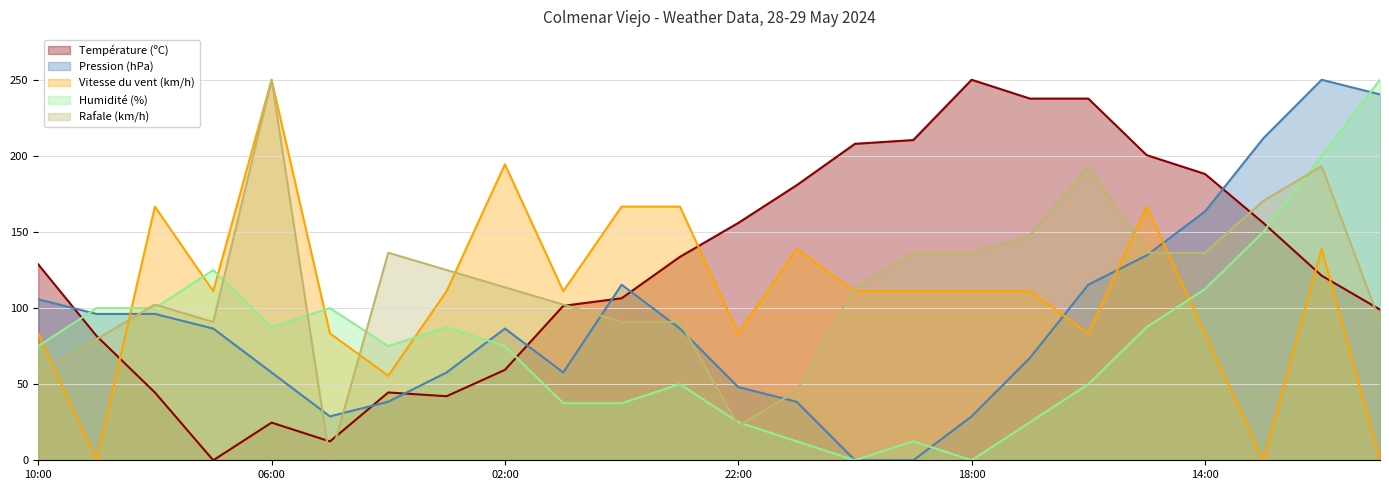

How many interior local valleys does the Vitesse du vent (km/h) series have?

7